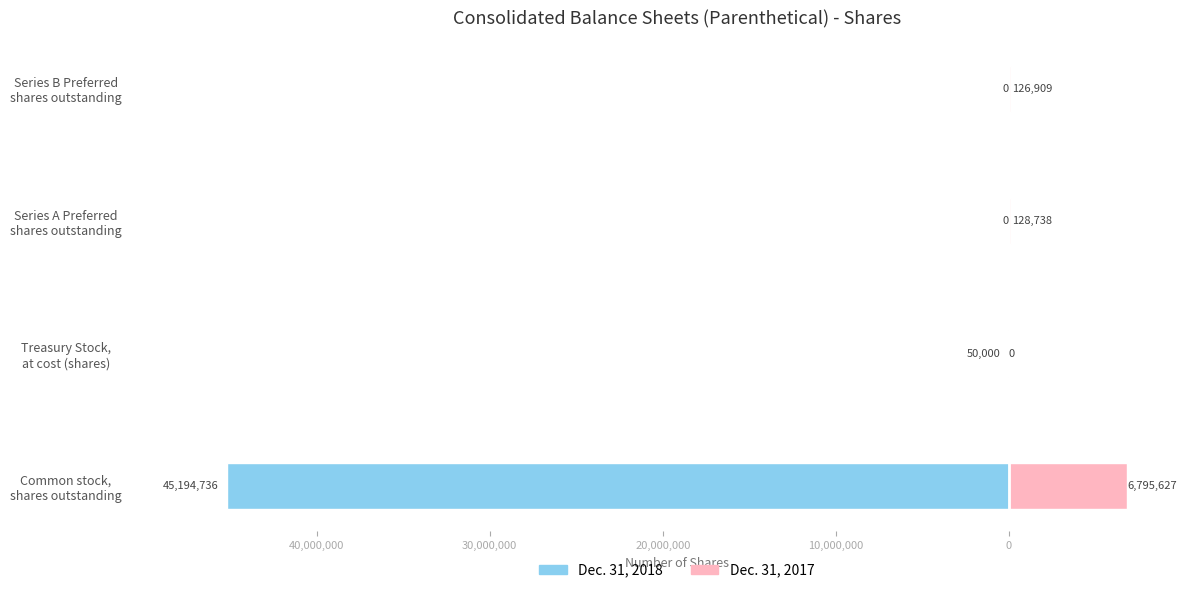

What is the difference between the maximum and second lowest values in the Dec. 31, 2017 series?

6668718